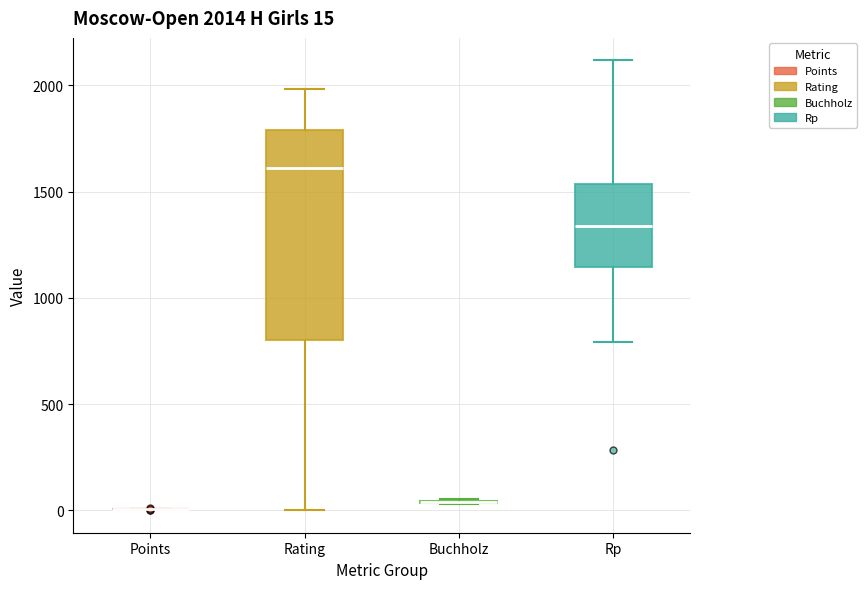

Which box is the tallest, from its lower edge to its upper edge?

Rating